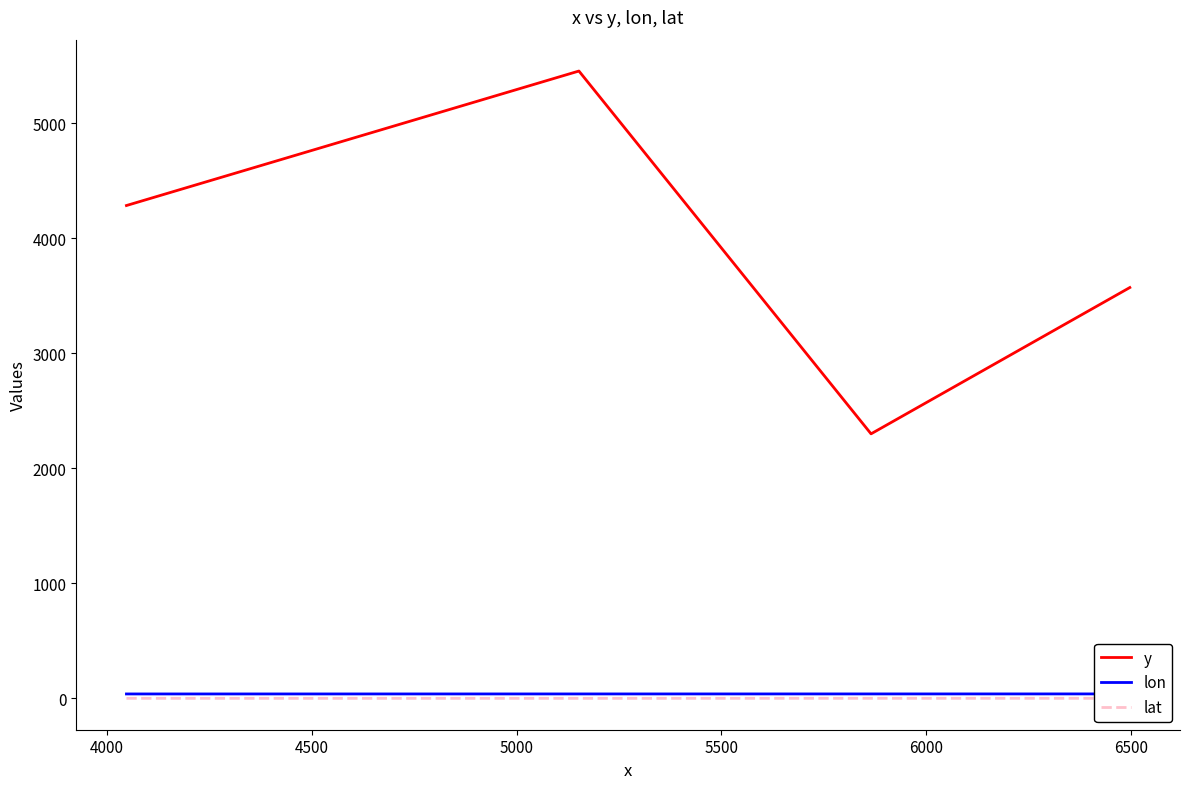

What is the difference between the maximum and minimum values in the lat series?

0.4